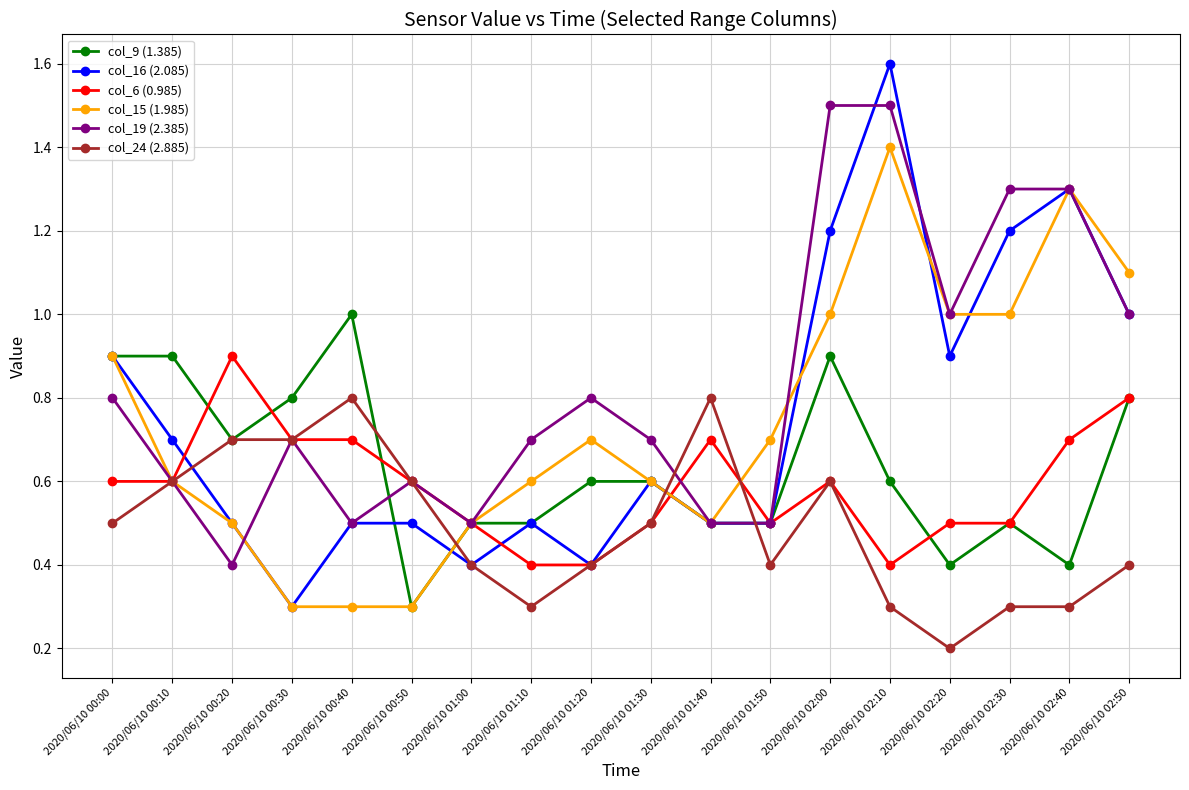

True or false: col_24 (2.885) and col_16 (2.085) intersect in this chart.

True